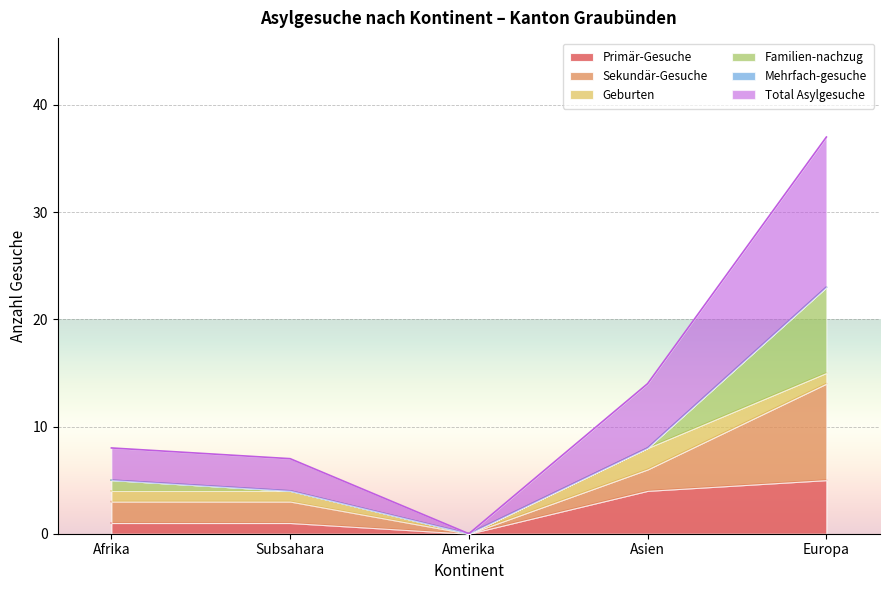

At which label does Primär-Gesuche reach its peak?

Europa